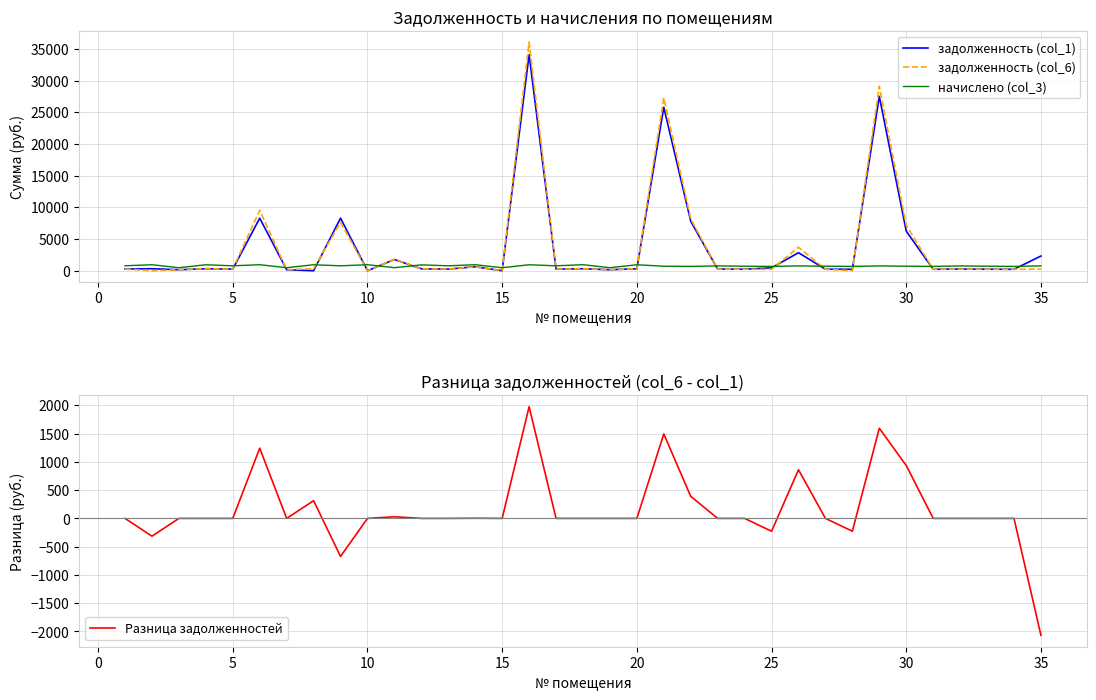

List the series in order of their peak value, lowest first.

начислено (col_3), Разница задолженностей, задолженность (col_1), задолженность (col_6)